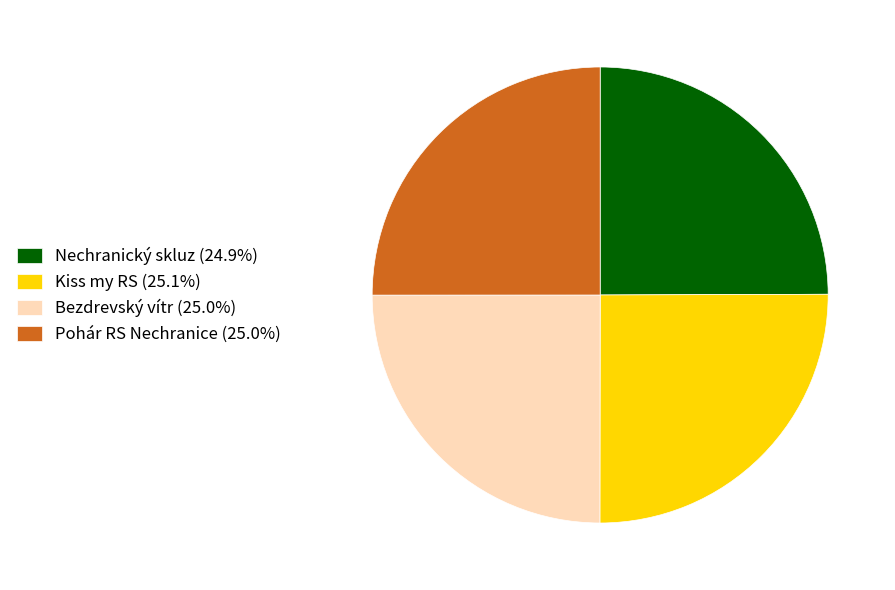

Is Kiss my RS (25.1%) the majority of the pie?

No